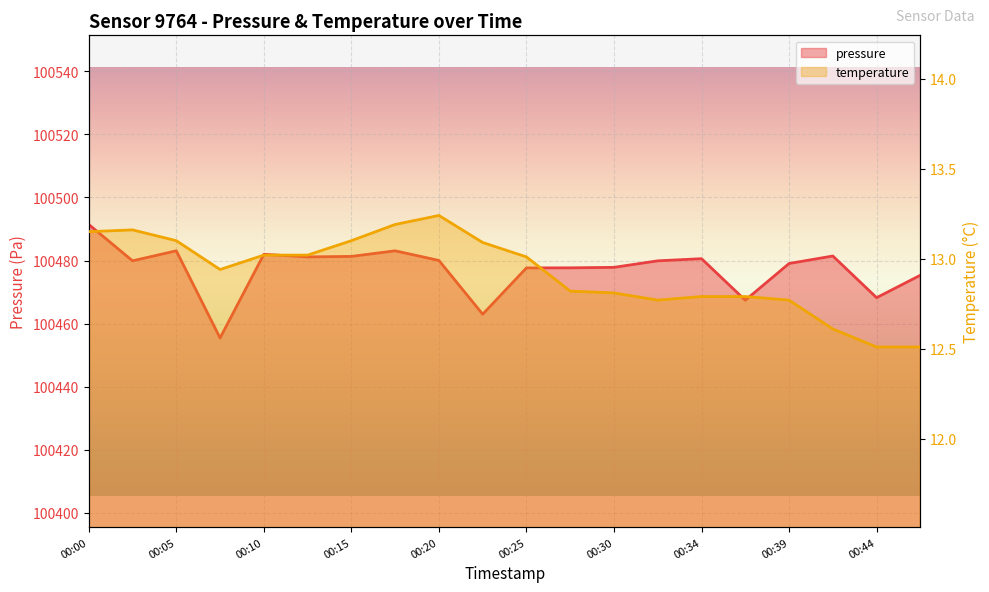

The value of pressure at 00:05 is 25665.6. True or false?

False